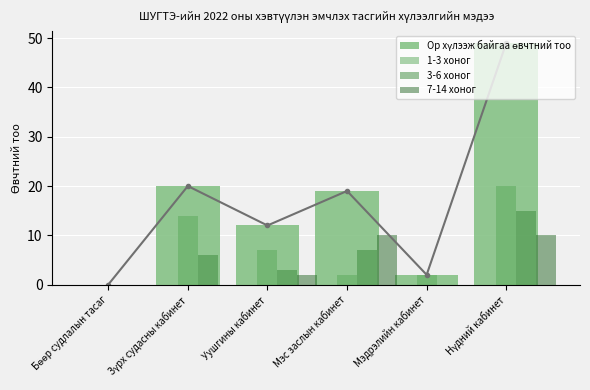

Rank the series by their maximum value, from highest to lowest.

Ор хүлээж байгаа өвчтний тоо, 1-3 хоног, 3-6 хоног, 7-14 хоног